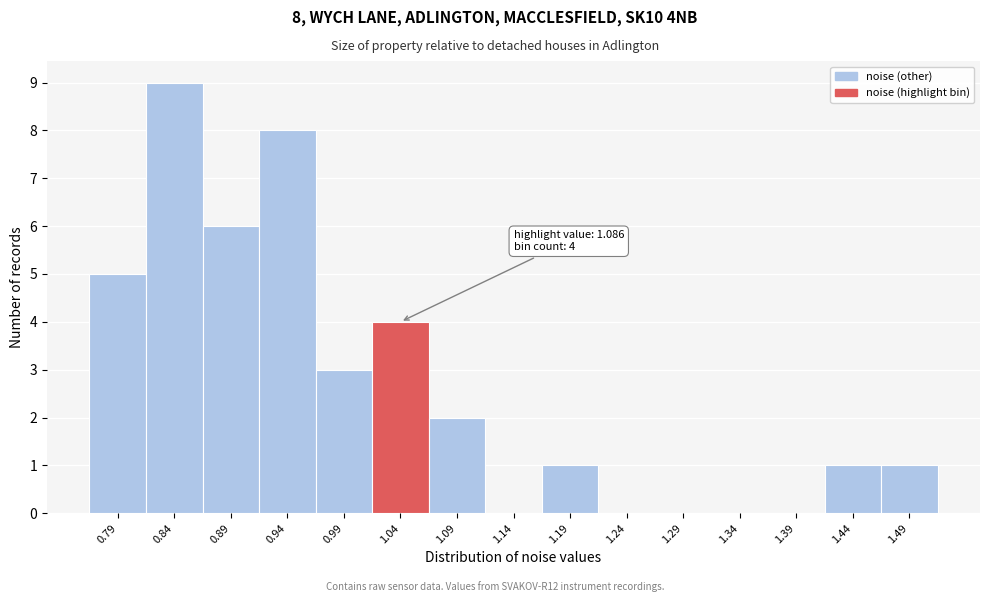

Reading left to right, list all the values displayed in this chart.

0.79=5	0.84=9	0.89=6	0.94=8	0.99=3	1.04=4	1.09=2	1.14=0	1.19=1	1.24=0	1.29=0	1.34=0	1.39=0	1.44=1	1.49=1